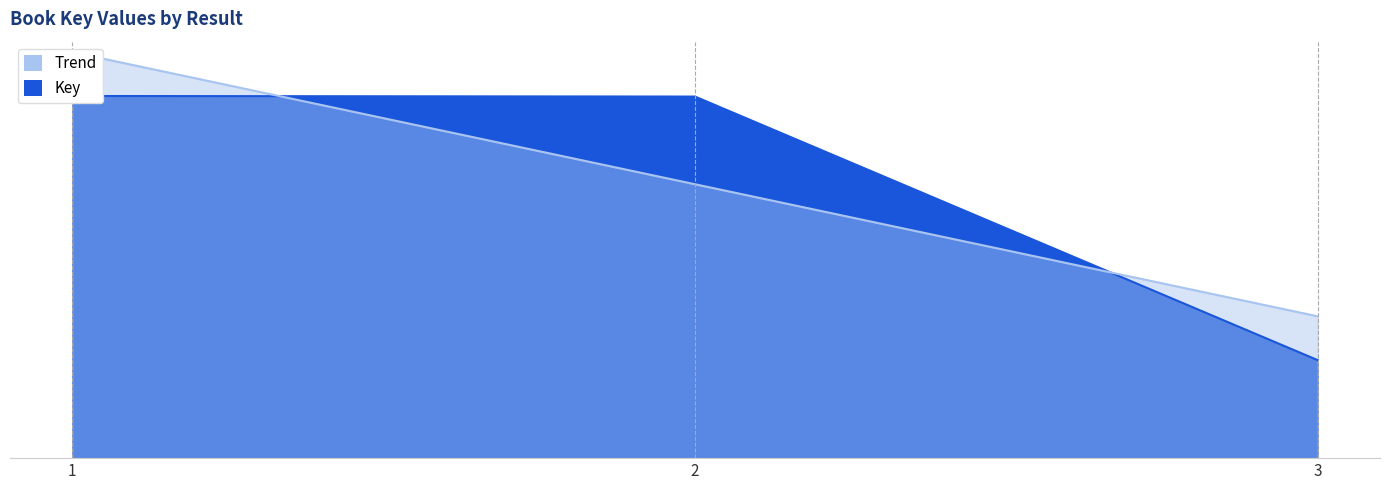

Is it true that the value at 2 is 2113893872?

True